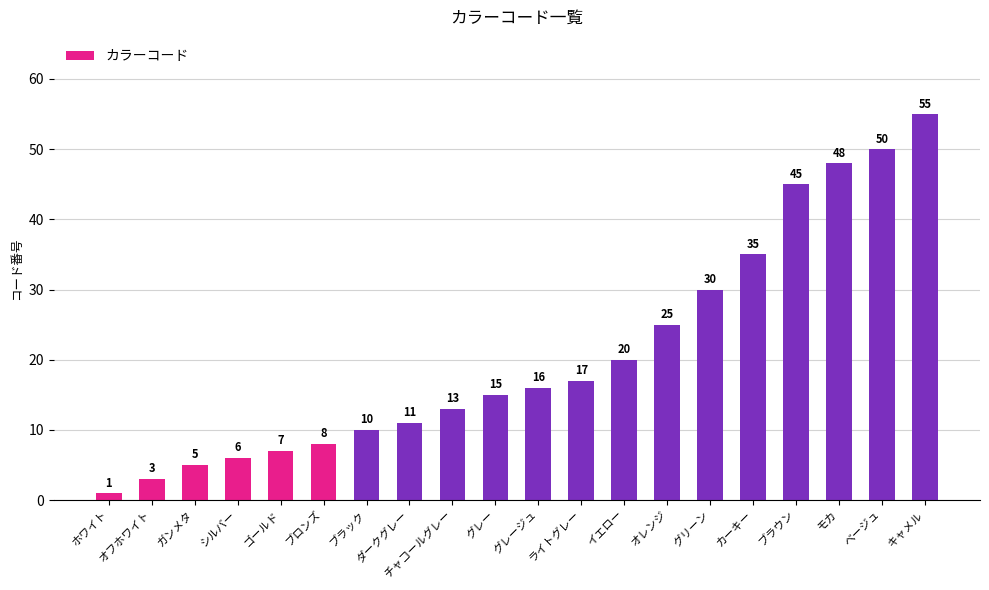

Reading left to right, transcribe all the data shown in this chart.

1	3	5	6	7	8	10	11	13	15	16	17	20	25	30	35	45	48	50	55